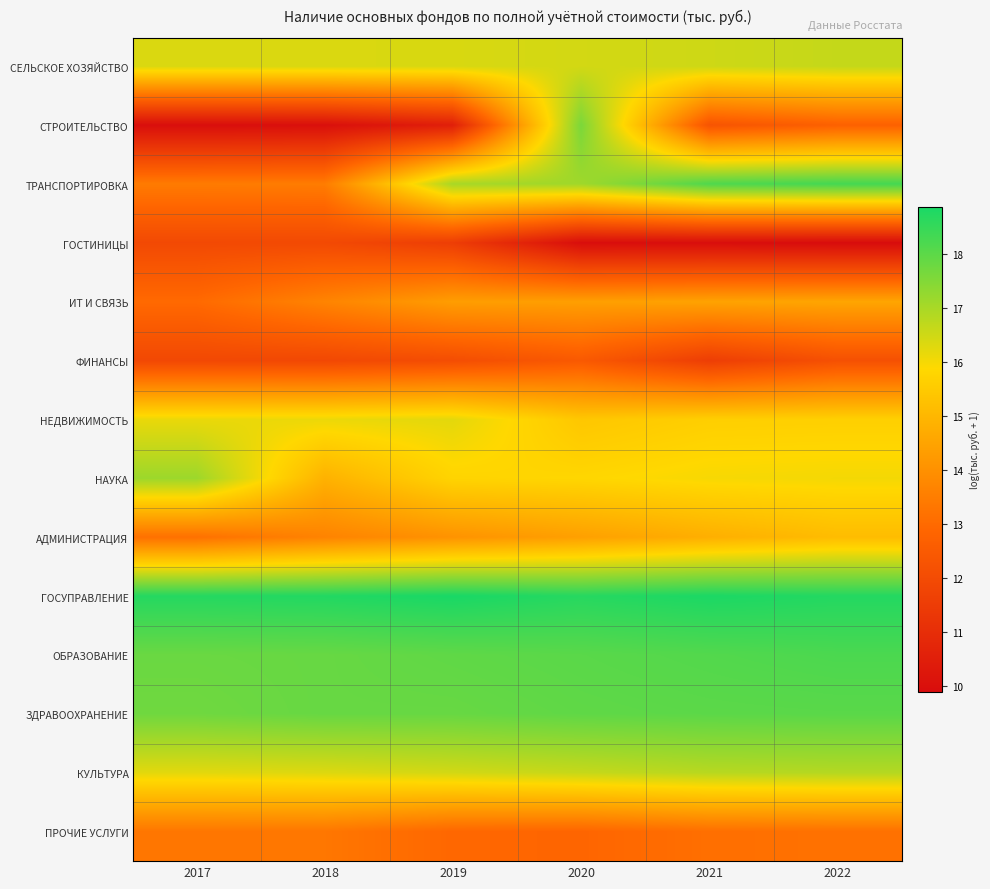

Reading right to left, extract all data points from this chart.

СЕЛЬСКОЕ ХОЗЯЙСТВО: 2022=16.6	2021=16.5	2020=16.4	2019=16.4	2018=16.4	2017=16.4
СТРОИТЕЛЬСТВО: 2022=12.7	2021=12.3	2020=17.6	2019=10.5	2018=10.0	2017=10.0
ТРАНСПОРТИРОВКА: 2022=18.3	2021=18.2	2020=17.1	2019=17.0	2018=13.5	2017=13.4
ГОСТИНИЦЫ: 2022=9.9	2021=9.9	2020=9.9	2019=11.5	2018=11.9	2017=11.9
ИТ И СВЯЗЬ: 2022=14.5	2021=14.5	2020=14.4	2019=14.3	2018=13.7	2017=13.0
ФИНАНСЫ: 2022=12.2	2021=11.5	2020=12.5	2019=12.1	2018=11.9	2017=11.9
НЕДВИЖИМОСТЬ: 2022=15.6	2021=15.6	2020=15.4	2019=16.2	2018=16.1	2017=16.1
НАУКА: 2022=16.0	2021=16.0	2020=15.8	2019=15.8	2018=14.9	2017=17.2
АДМИНИСТРАЦИЯ: 2022=15.1	2021=14.8	2020=14.4	2019=14.1	2018=13.6	2017=13.2
ГОСУПРАВЛЕНИЕ: 2022=18.7	2021=18.8	2020=18.7	2019=18.9	2018=18.8	2017=18.7
ОБРАЗОВАНИЕ: 2022=18.2	2021=18.1	2020=18.0	2019=17.9	2018=17.8	2017=17.8
ЗДРАВООХРАНЕНИЕ: 2022=18.0	2021=18.0	2020=17.9	2019=17.8	2018=17.8	2017=17.7
КУЛЬТУРА: 2022=16.8	2021=16.8	2020=16.6	2019=16.5	2018=16.3	2017=16.2
ПРОЧИЕ УСЛУГИ: 2022=13.2	2021=13.1	2020=12.9	2019=12.9	2018=13.3	2017=13.3